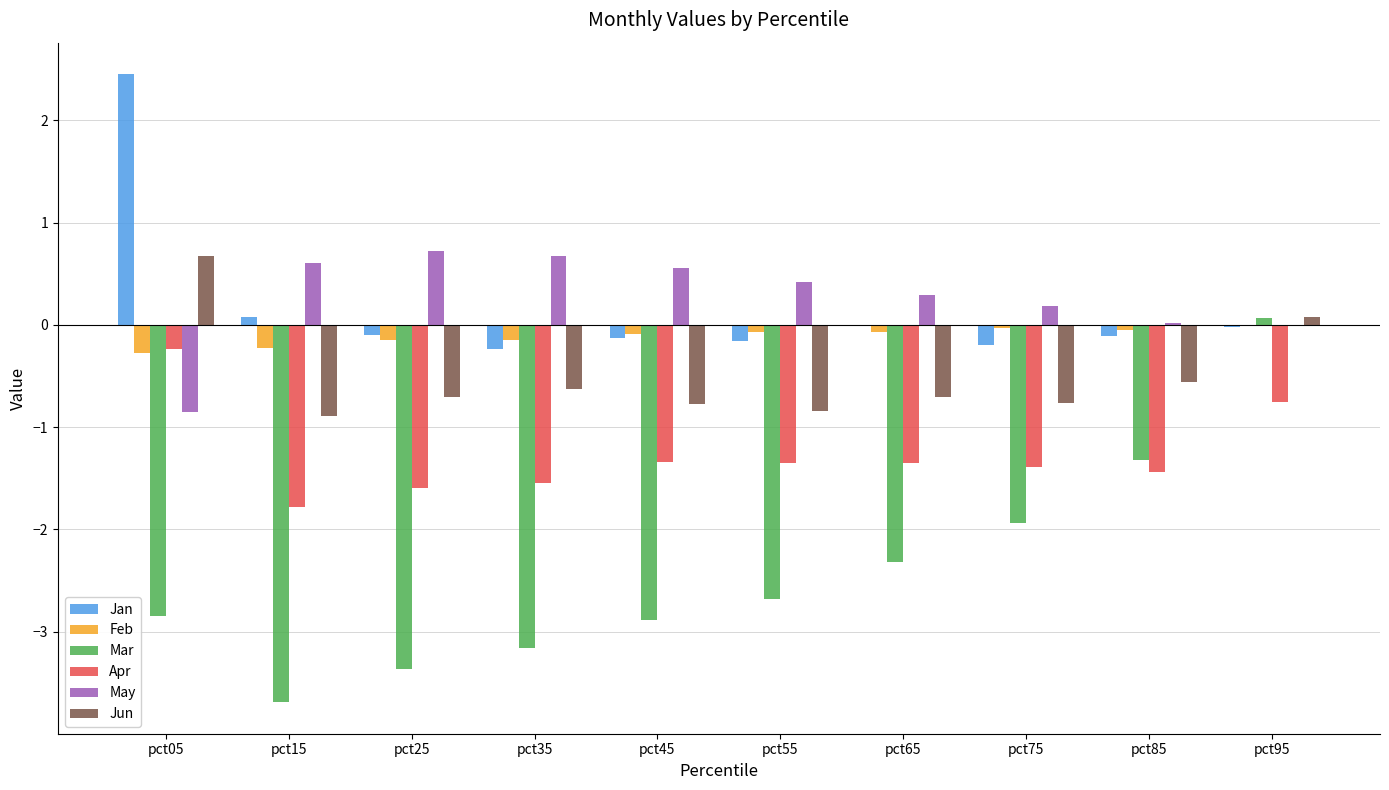

What is the average value of the Apr series?

-1.3